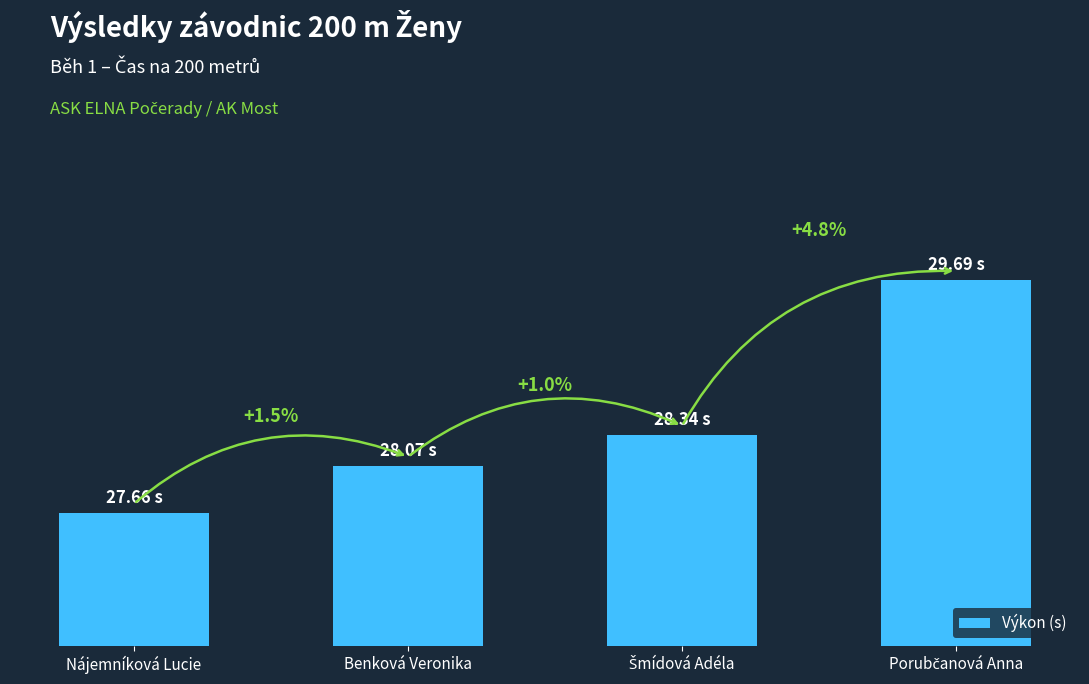

Rank the categories by value from highest to lowest.

Porubčanová Anna, Šmídová Adéla, Benková Veronika, Nájemníková Lucie